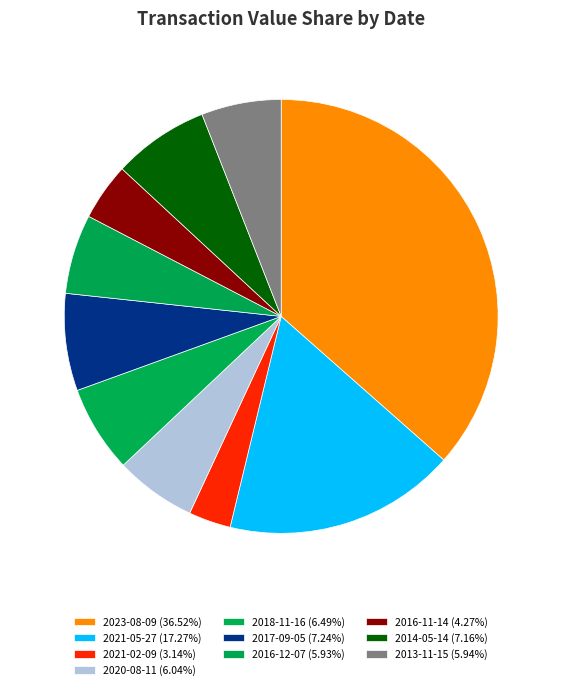

Does 2017-09-05 represent more than half of the total?

No